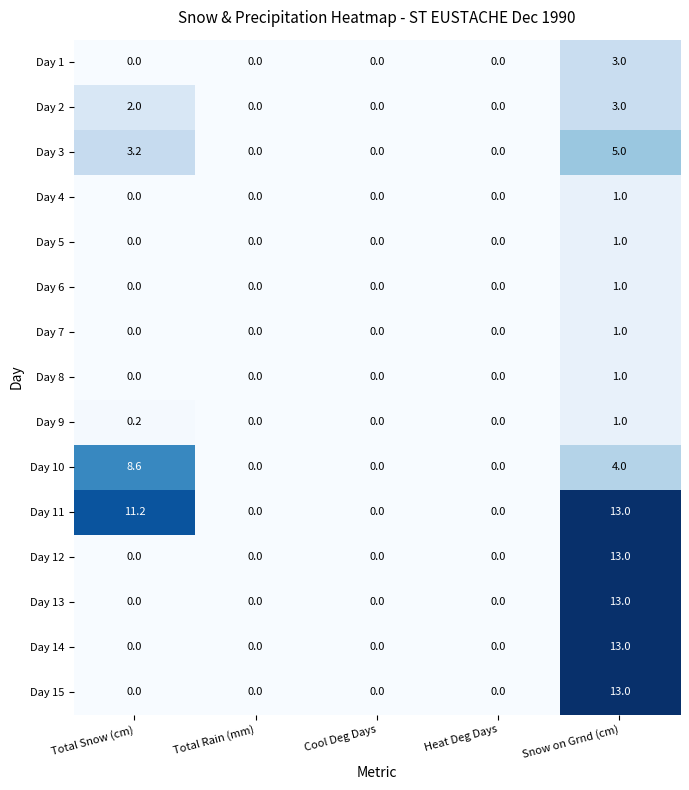

Is it true that Day 8 equals 1.6 at Snow on Grnd (cm)?

False